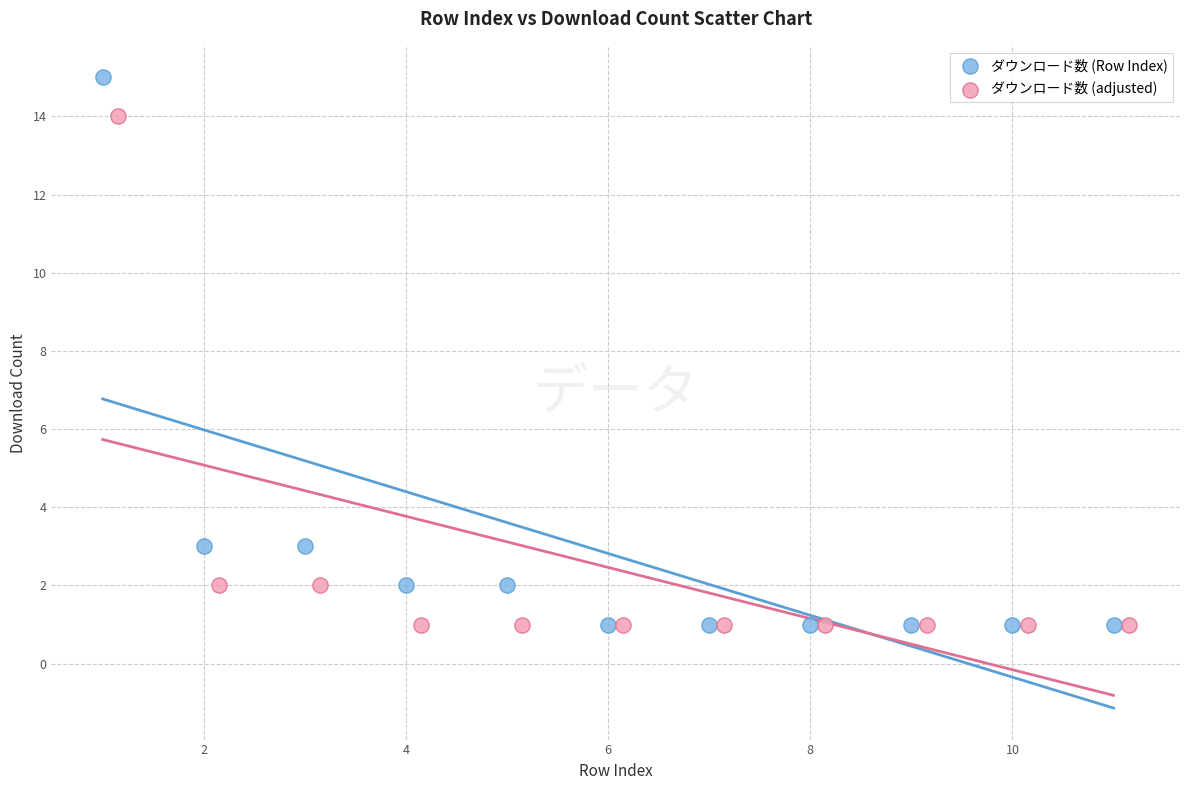

Which series contains the highest Y value?

ダウンロード数 (Row Index)